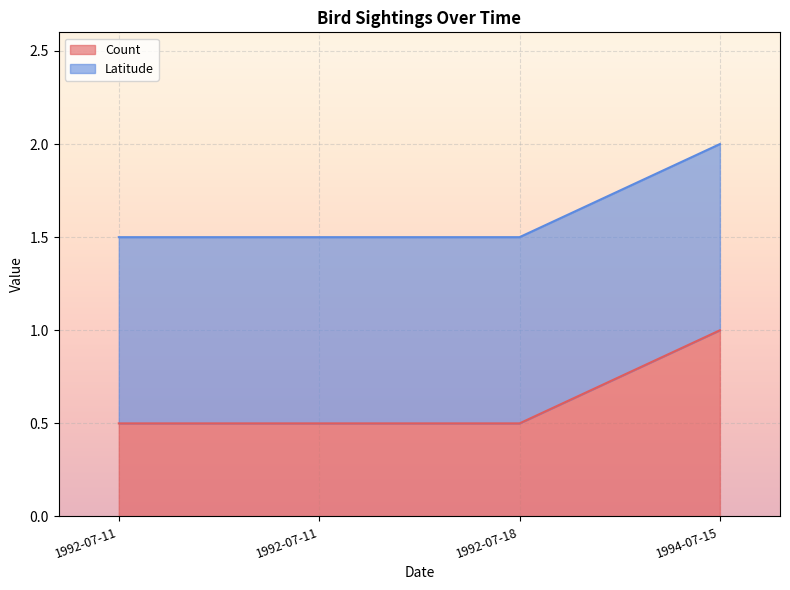

Rank the categories by value from lowest to highest.

1992-07-11, 1992-07-11, 1992-07-18, 1994-07-15